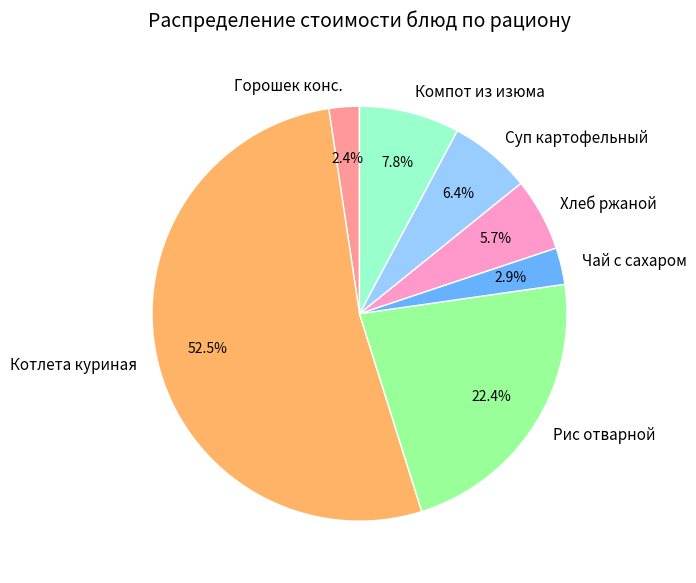

How much of the chart is everything except Горошек конс.?

97.6%